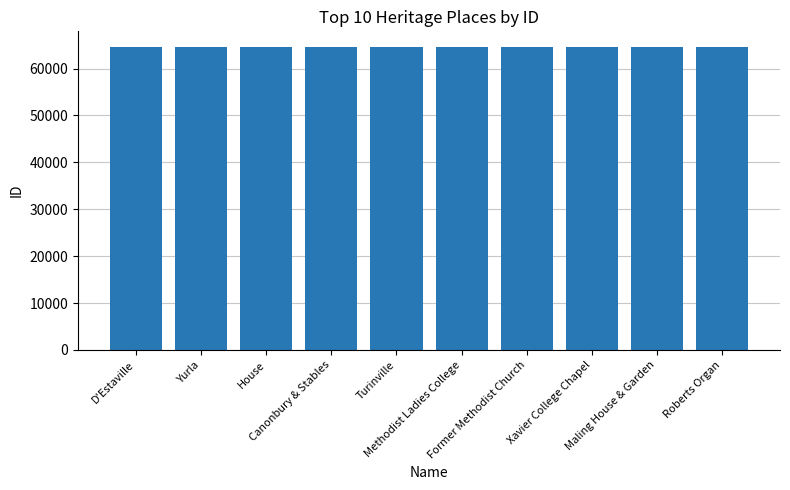

The chart shows a value of 64692 at Yurla. True or false?

True